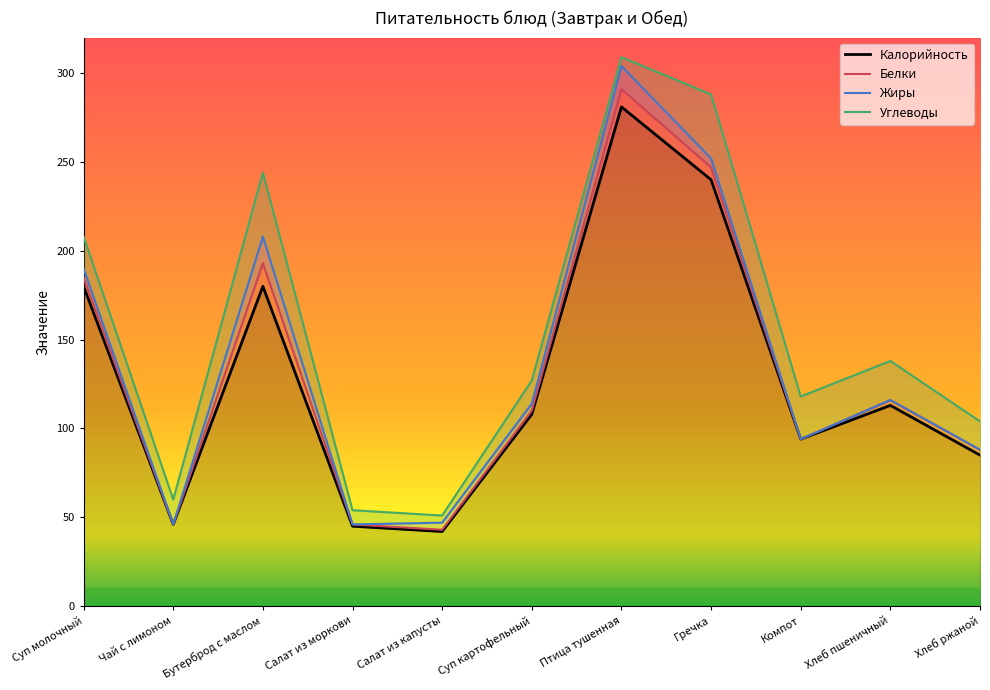

Which series has the largest total across all categories?

Углеводы